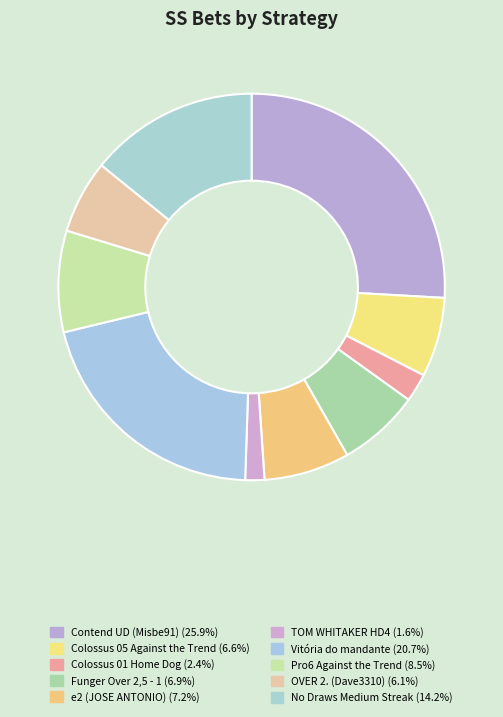

How many segments does this pie chart have?

10